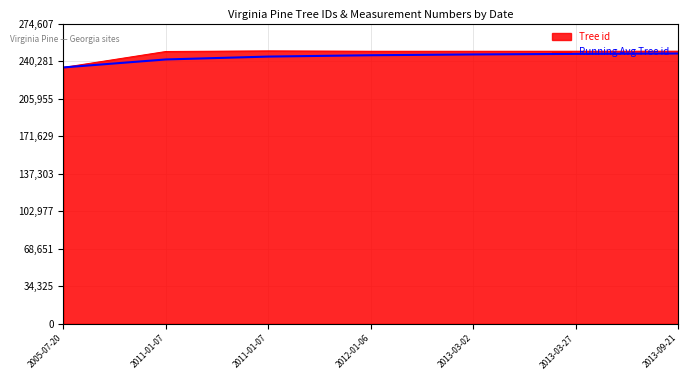

Between 2012-01-06 and 2011-01-07, which is larger?

2012-01-06